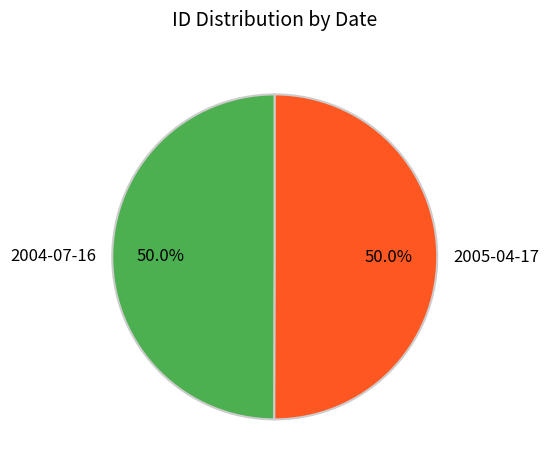

How many slices are in this pie chart?

2